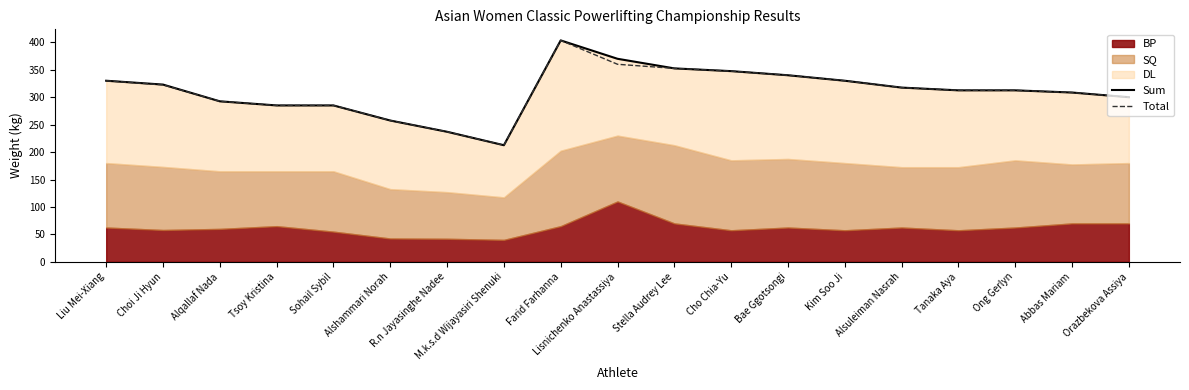

In Sum, how many points are higher than both neighbors (excluding endpoints)?

1